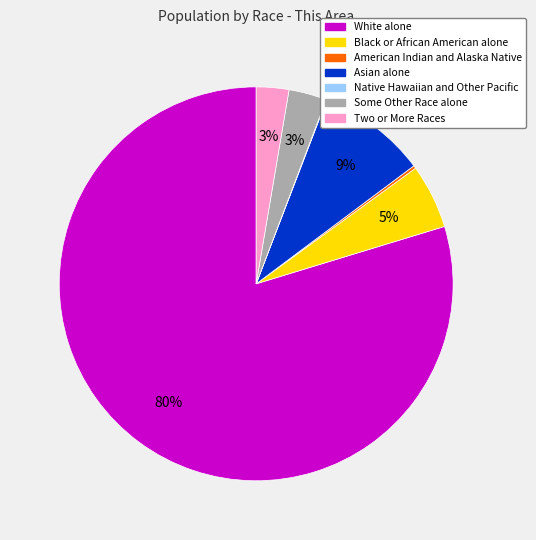

The Some Other Race alone slice represents 3% of the pie. True or false?

True